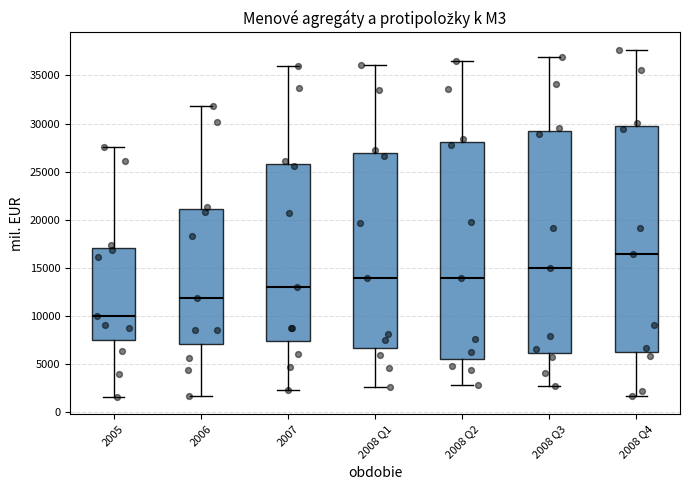

Which box's median line is the highest?

2008 Q4